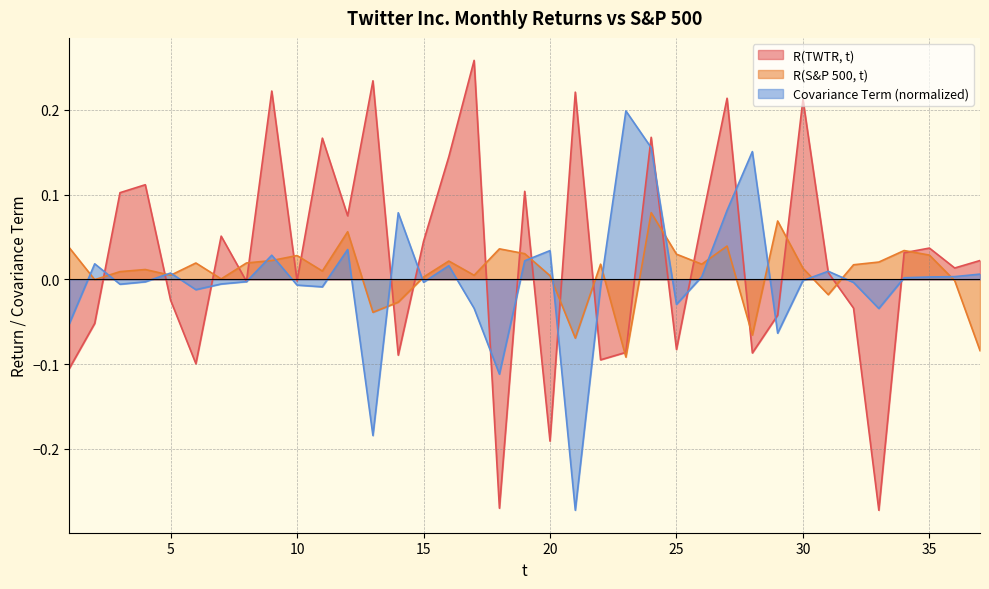

What is the difference between the highest and lowest values at 23?

0.3